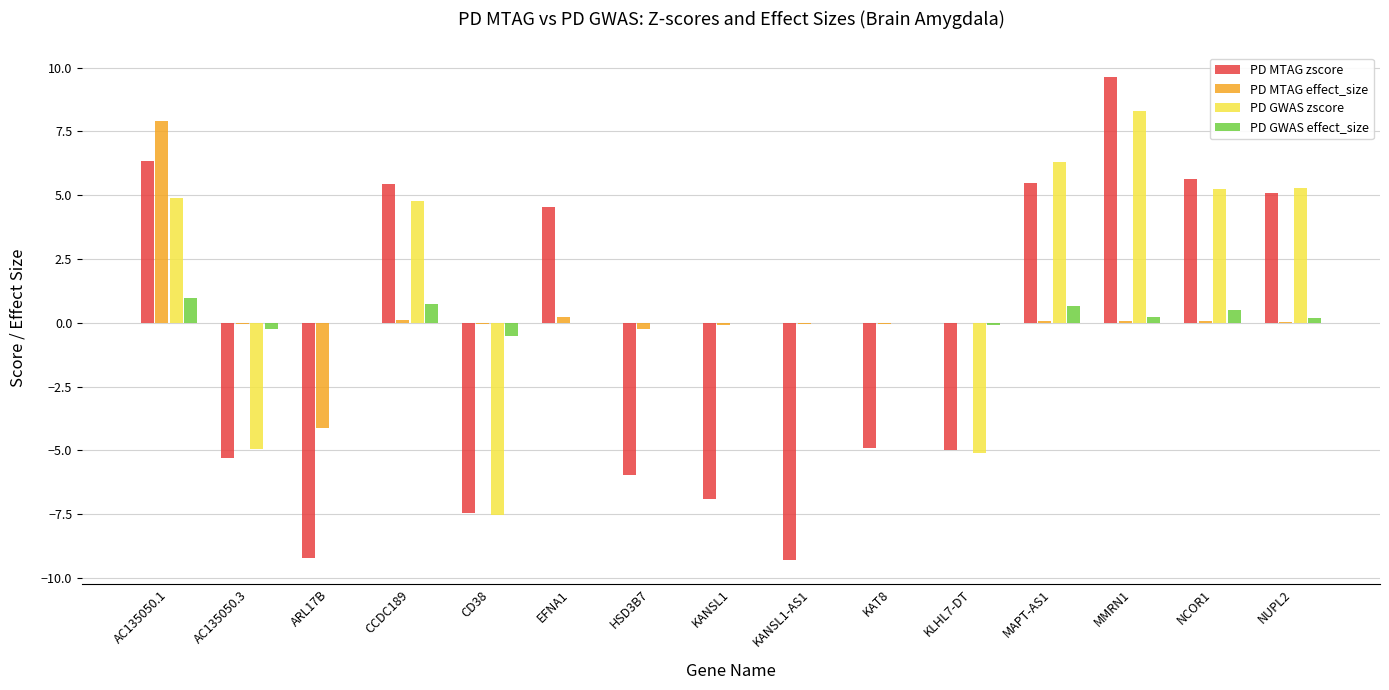

What value does the PD MTAG zscore series have at ARL17B?

-9.2